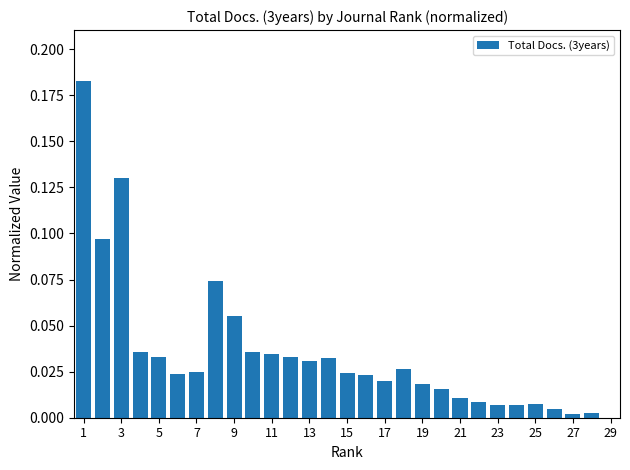

What is the sum of all values?

1.0